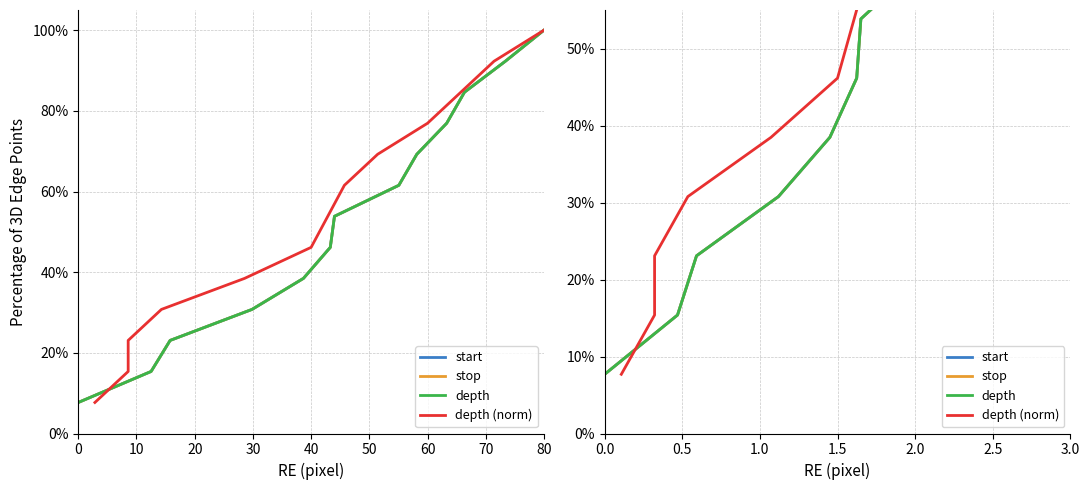

What is the sum of all depth values?

700.0